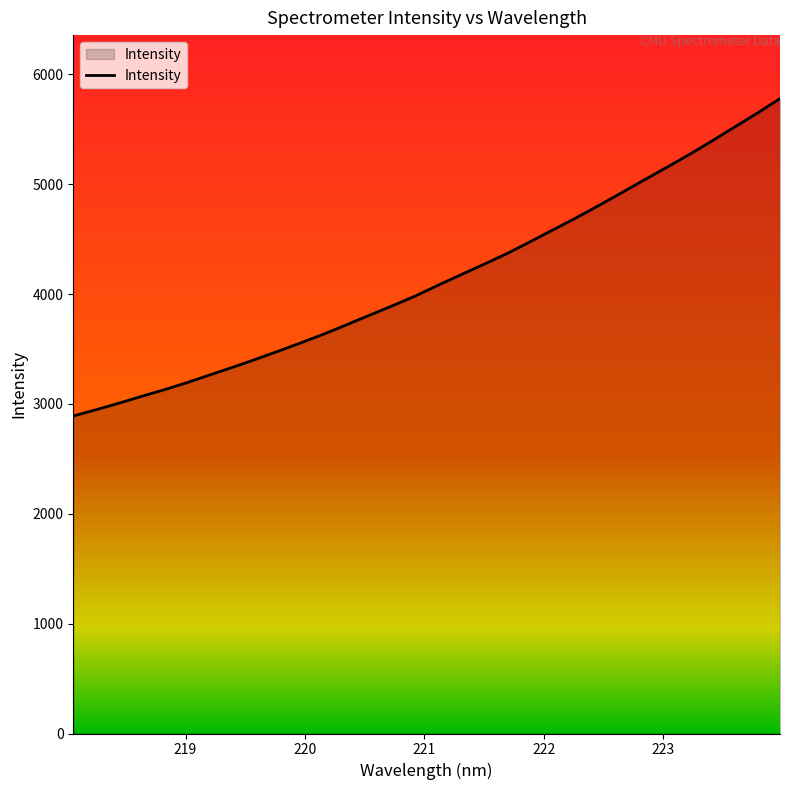

What is the smallest value displayed?

2890.6